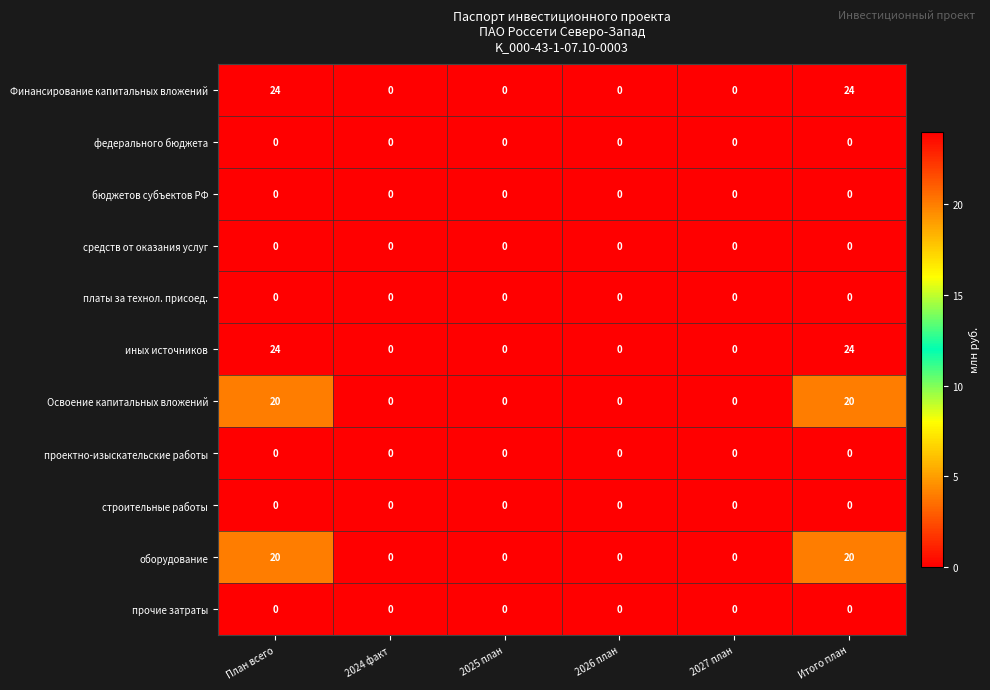

What is the total value across all series at Итого план?

88